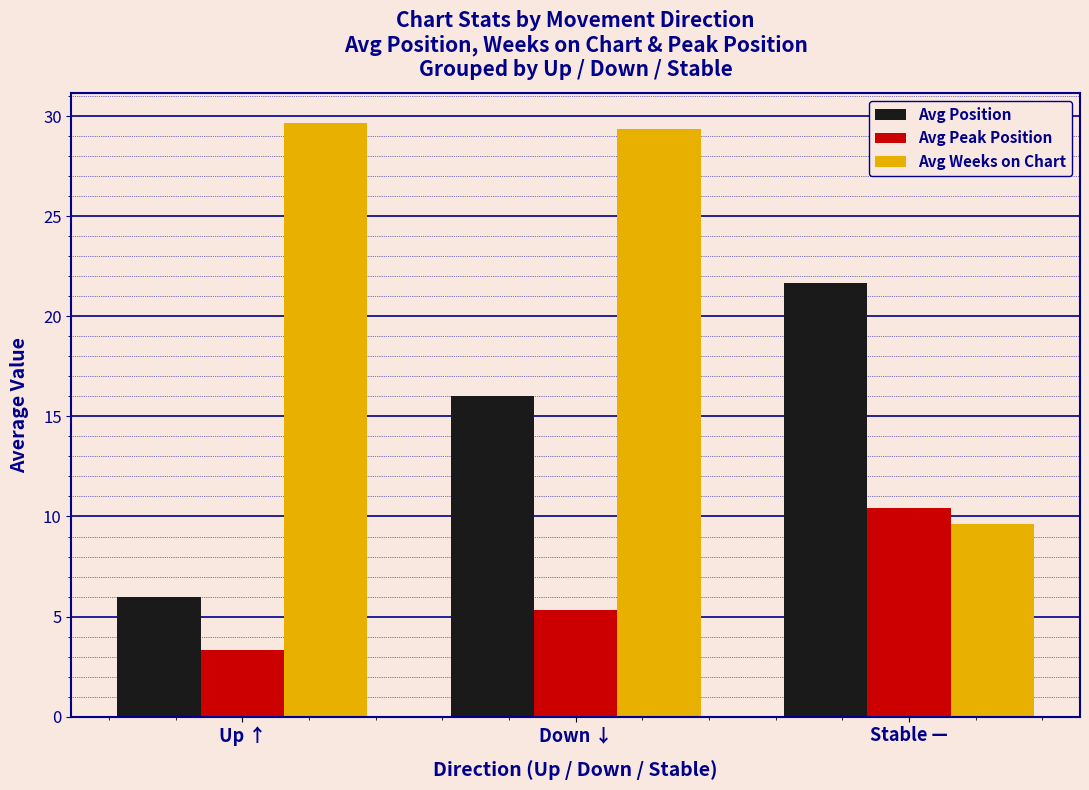

What is the difference between the maximum and minimum values in the Avg Position series?

15.6